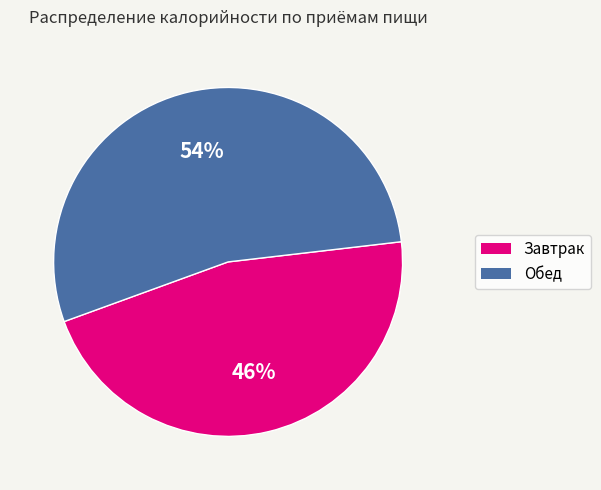

How many segments does this pie chart have?

2